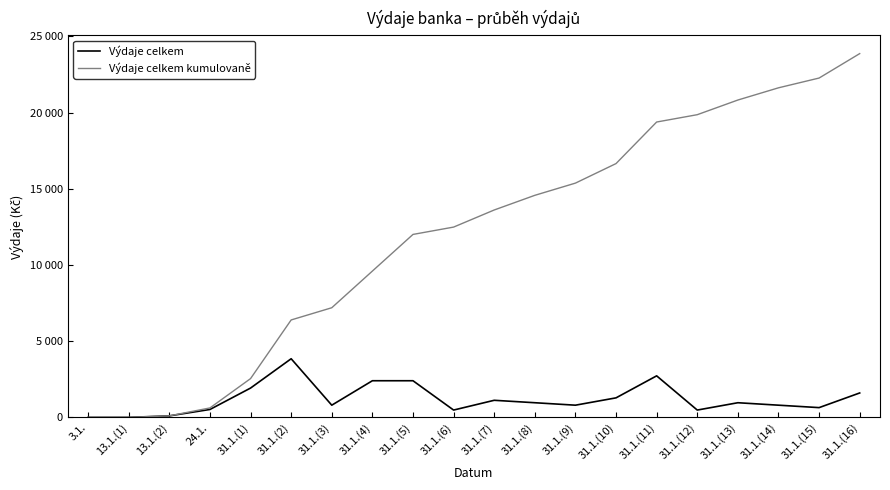

The value of Výdaje celkem at 31.1.(15) is 641. True or false?

True